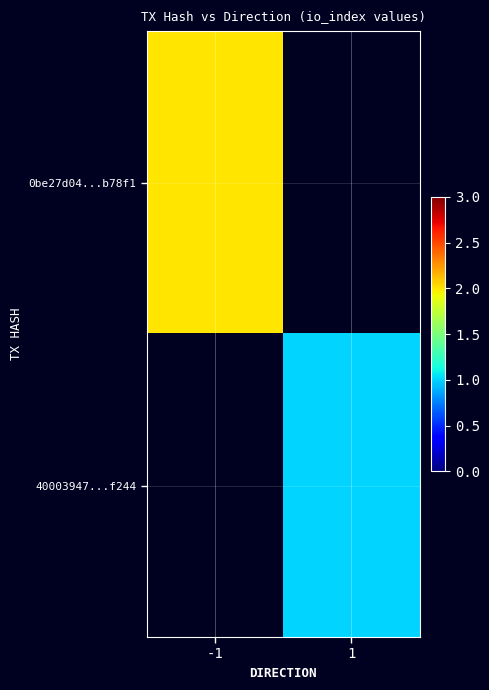

What is the maximum value shown in the chart?

2.0